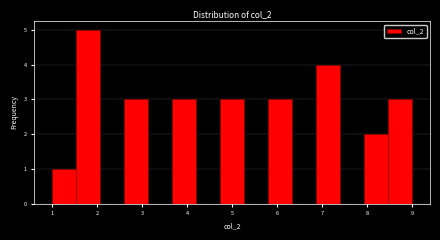

How tall is the bar that spans 1.5 to 2.1 on the x-axis? Neither the bar edges nor the heights are printed on the chart, so give them approximately, as read against the axes.

5